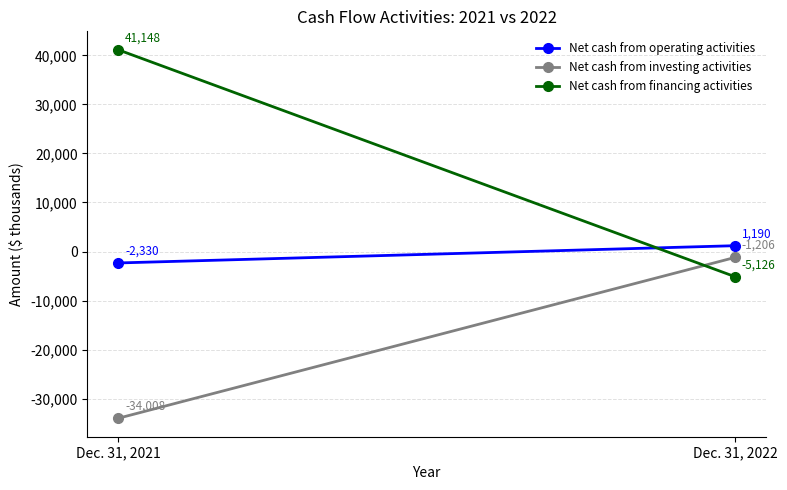

What is the maximum value for Net cash from financing activities?

41148